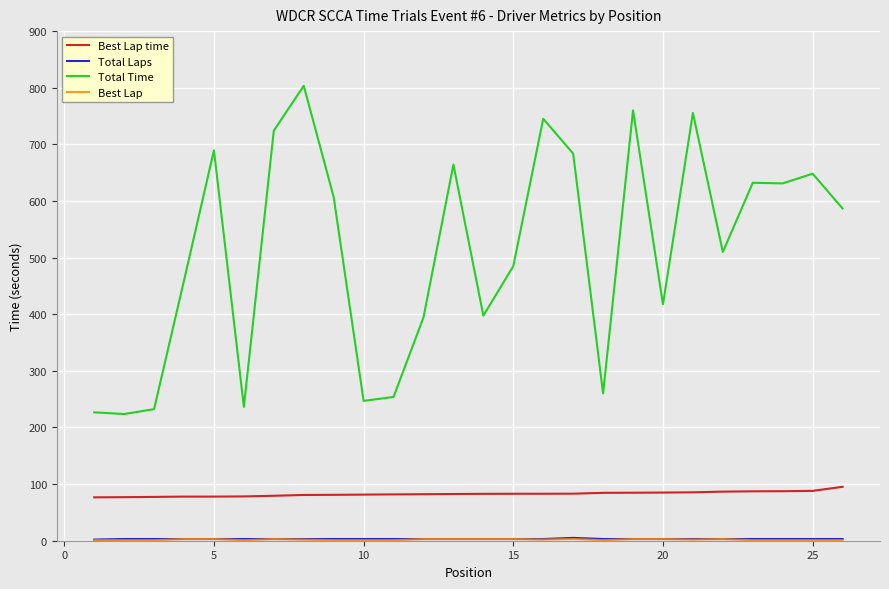

True or false: Best Lap time and Total Time cross at least once.

False